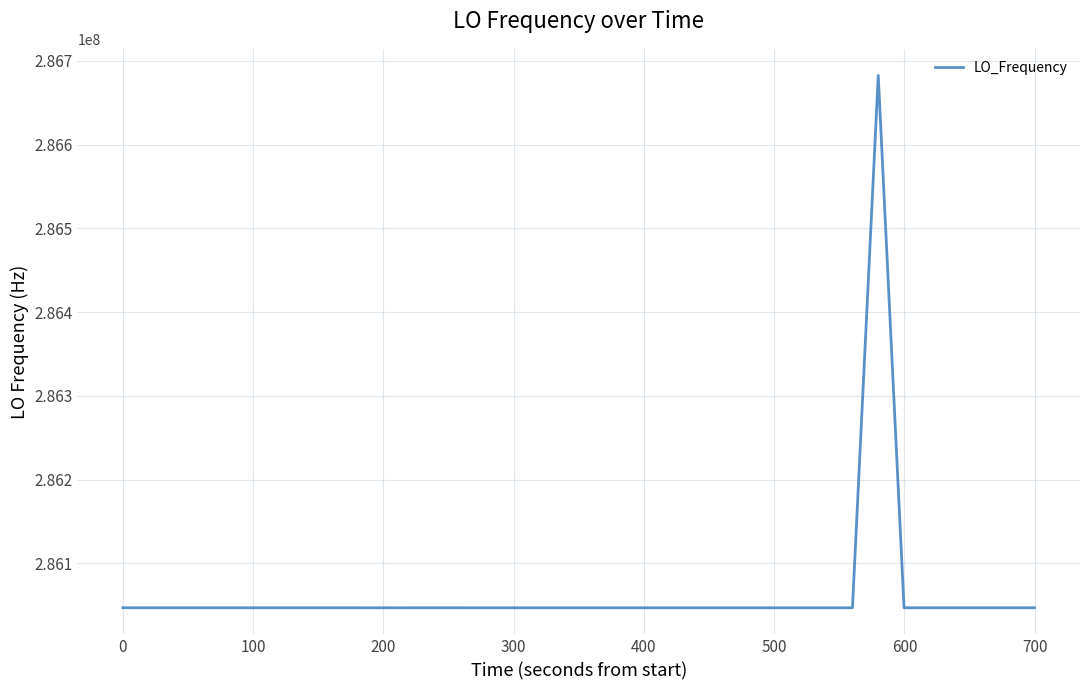

What is the difference between the maximum and minimum values?

635710.1